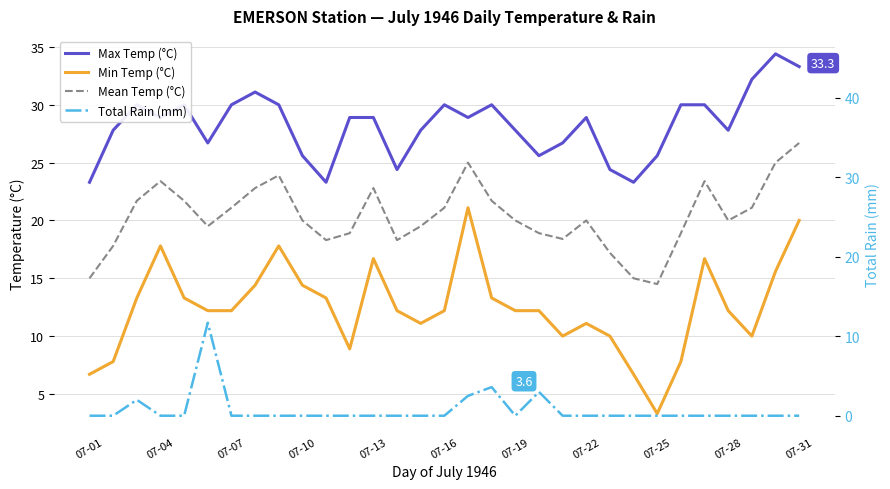

How many values in the Total Rain (mm) series exceed 0?

5